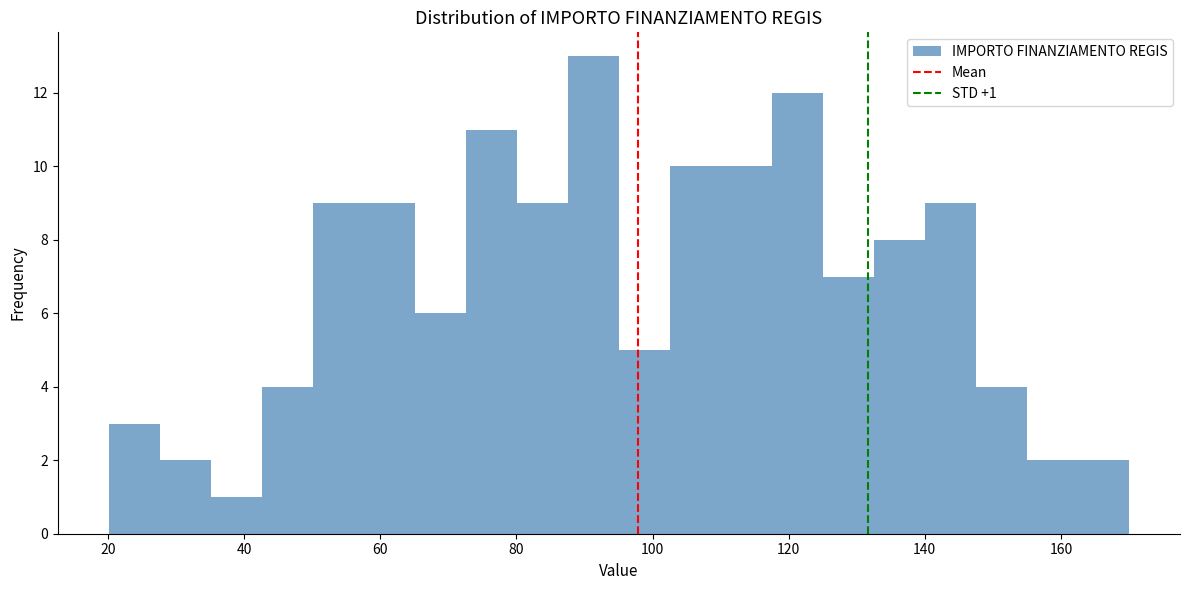

Around what value on the x-axis is the tallest bar? Give the approximate position of its centre, as read against the axis.

92